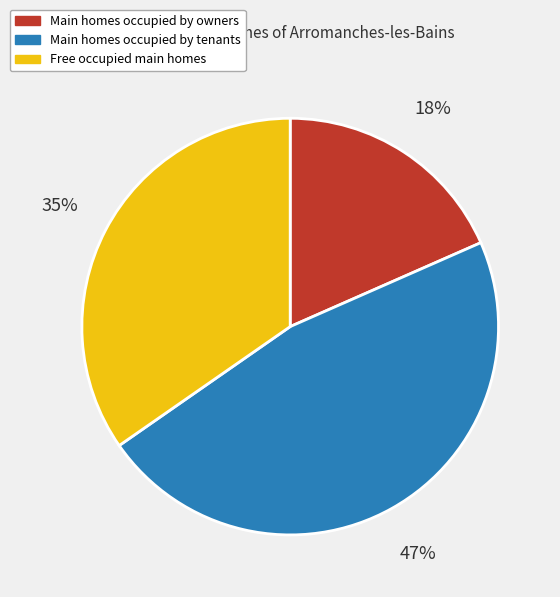

To the nearest percent, what is the difference between the largest and smallest slice percentages?

29%